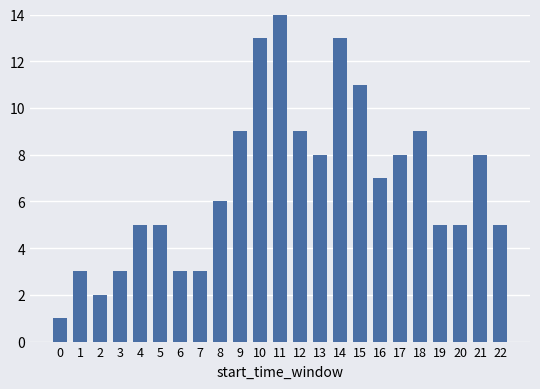

What is the value of the 4th bar from the left?

3